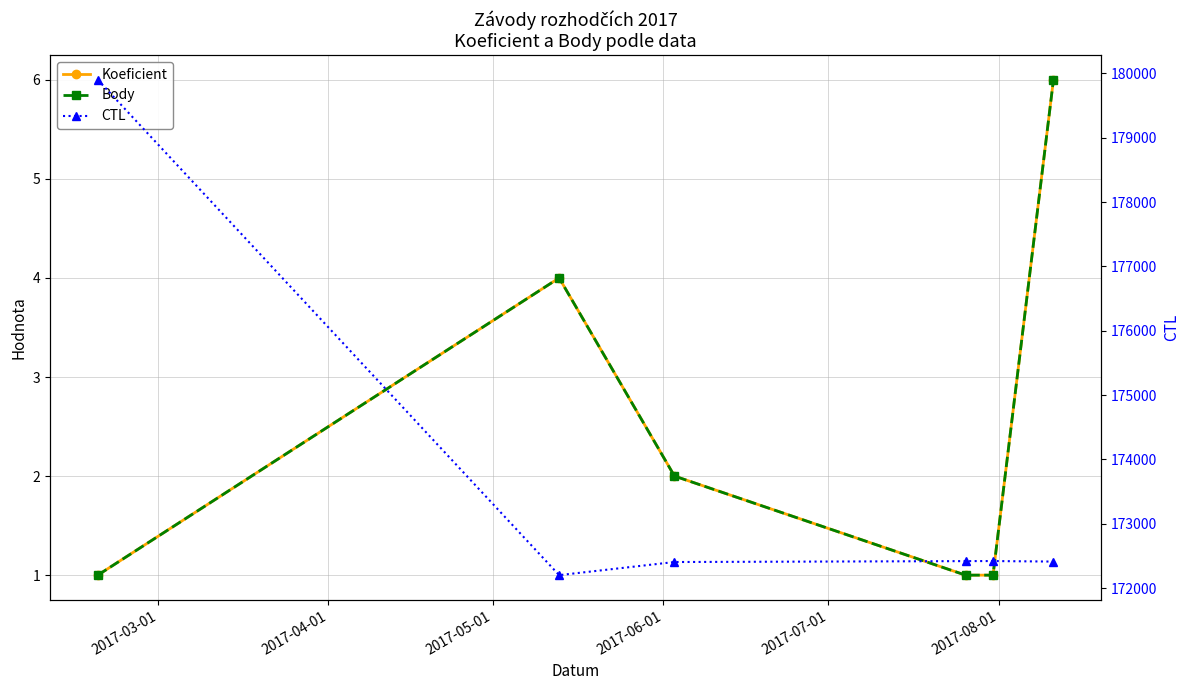

True or false: Koeficient and Body cross at least once.

False